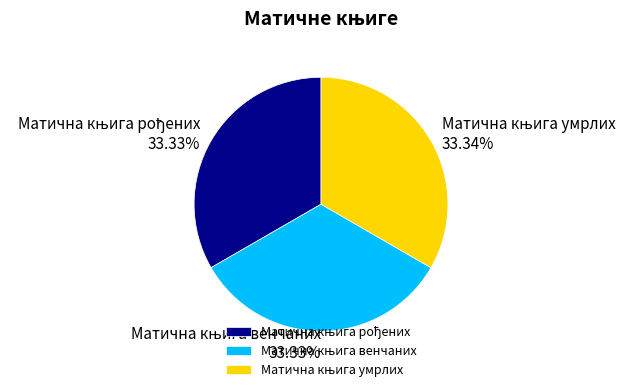

Is there any slice that represents more than half of the pie?

No